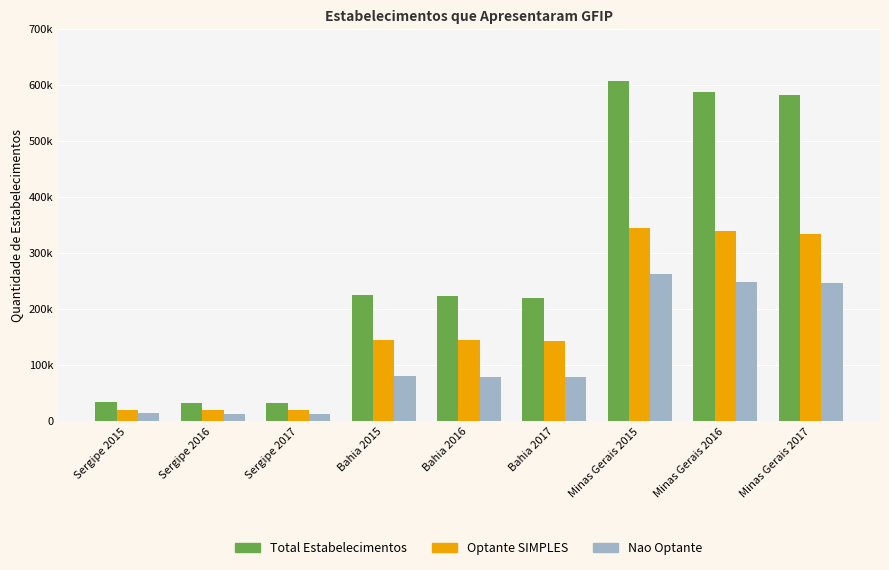

At which label is Total Estabelecimentos closest to 319766?

Bahia 2015